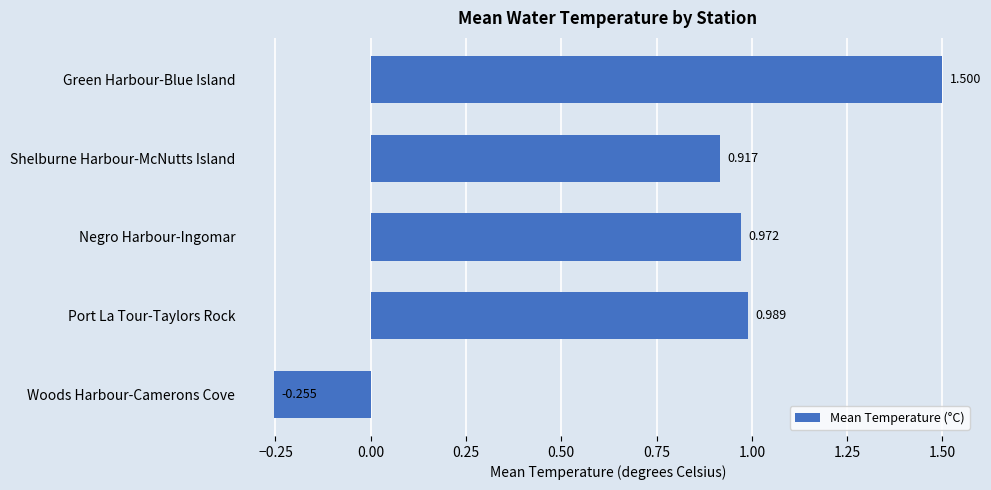

Rank the categories by value from highest to lowest.

Green Harbour-Blue Island, Port La Tour-Taylors Rock, Negro Harbour-Ingomar, Shelburne Harbour-McNutts Island, Woods Harbour-Camerons Cove